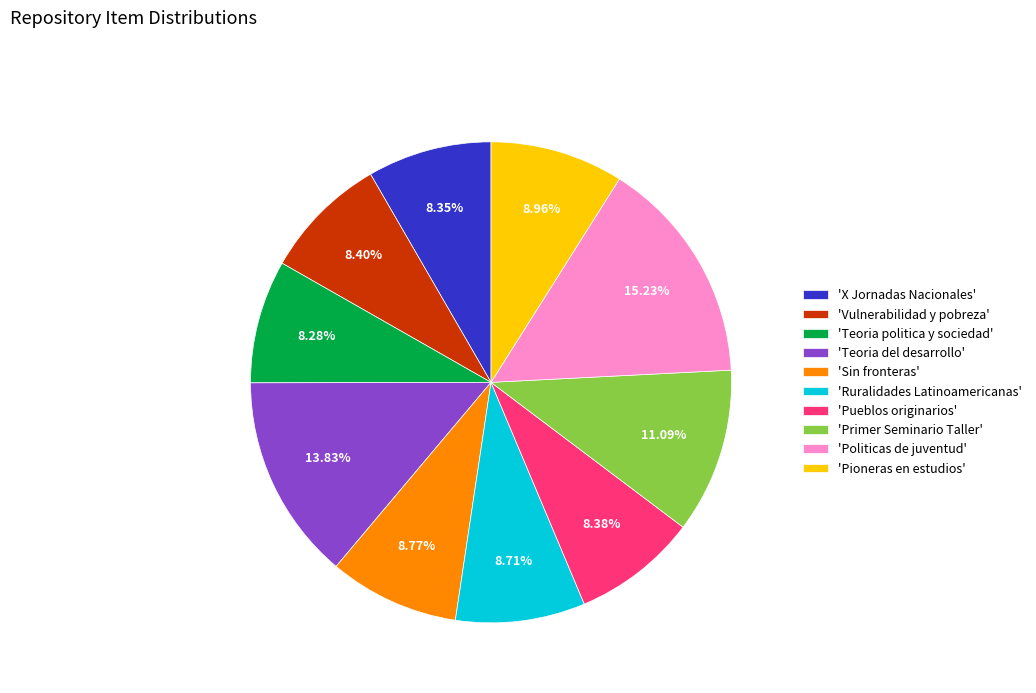

Approximately how many times larger is the value at 'Sin fronteras' compared to 'Politicas de juventud'?

0.6